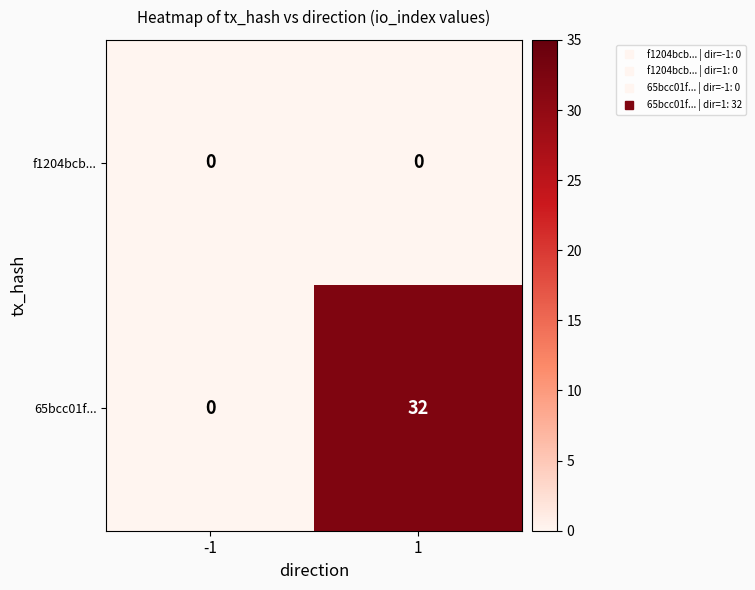

List the series in order of their peak value, highest first.

65bcc01f..., f1204bcb...